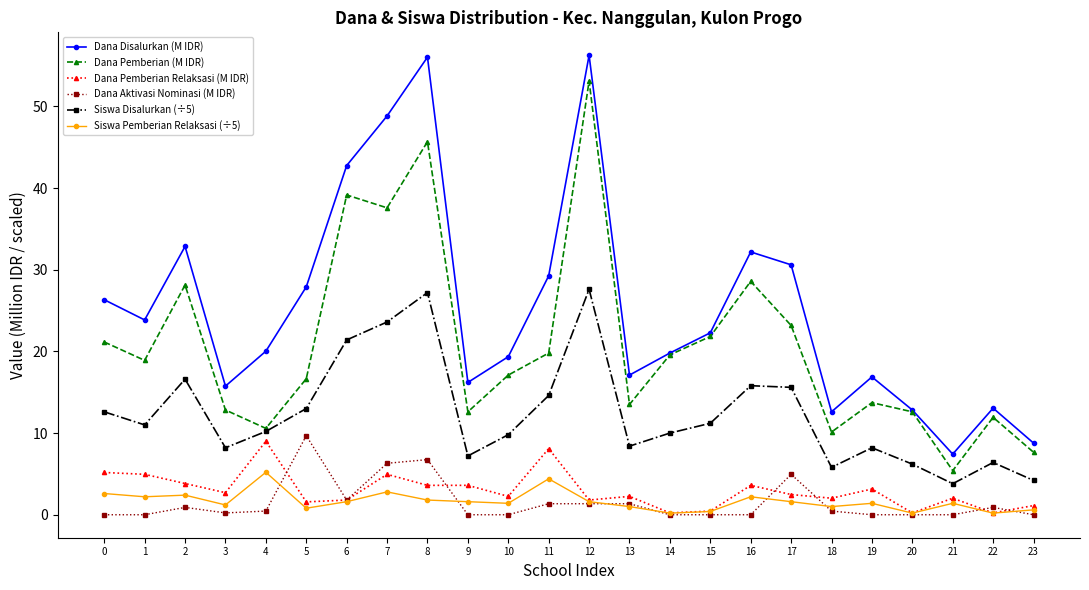

Which series has the largest total across all categories?

Dana Disalurkan (M IDR)